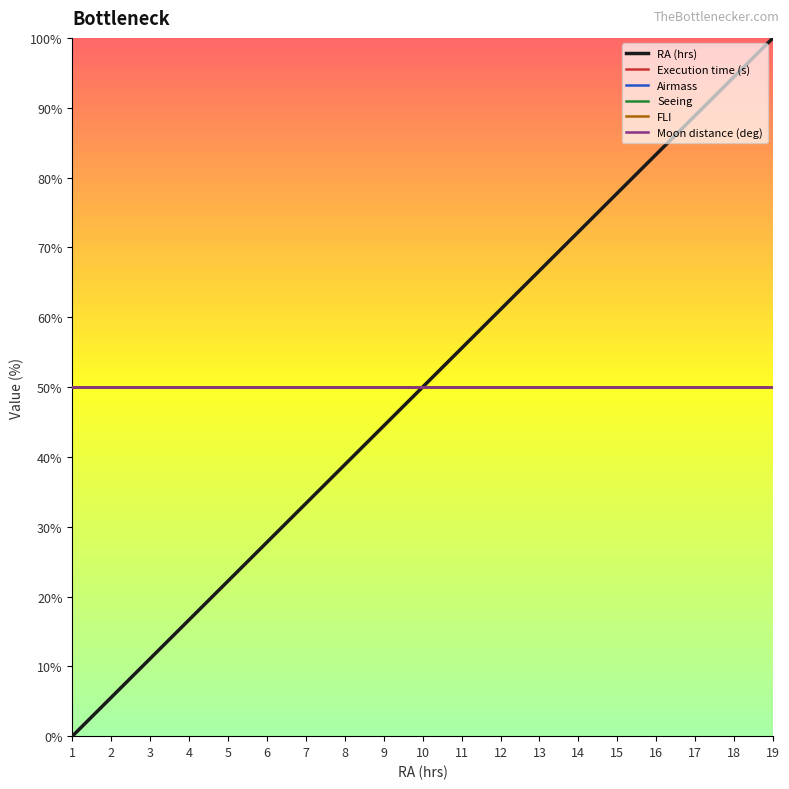

Reading left to right, what are all the values shown in this chart?

RA (hrs): 1=0.0	2=5.6	3=11.1	4=16.7	5=22.2	6=27.8	7=33.3	8=38.9	9=44.4	10=50.0	11=55.6	12=61.1	13=66.7	14=72.2	15=77.8	16=83.3	17=88.9	18=94.4	19=100.0
Execution time (s): 1=50.0	2=50.0	3=50.0	4=50.0	5=50.0	6=50.0	7=50.0	8=50.0	9=50.0	10=50.0	11=50.0	12=50.0	13=50.0	14=50.0	15=50.0	16=50.0	17=50.0	18=50.0	19=50.0
Airmass: 1=50.0	2=50.0	3=50.0	4=50.0	5=50.0	6=50.0	7=50.0	8=50.0	9=50.0	10=50.0	11=50.0	12=50.0	13=50.0	14=50.0	15=50.0	16=50.0	17=50.0	18=50.0	19=50.0
Seeing: 1=50.0	2=50.0	3=50.0	4=50.0	5=50.0	6=50.0	7=50.0	8=50.0	9=50.0	10=50.0	11=50.0	12=50.0	13=50.0	14=50.0	15=50.0	16=50.0	17=50.0	18=50.0	19=50.0
FLI: 1=50.0	2=50.0	3=50.0	4=50.0	5=50.0	6=50.0	7=50.0	8=50.0	9=50.0	10=50.0	11=50.0	12=50.0	13=50.0	14=50.0	15=50.0	16=50.0	17=50.0	18=50.0	19=50.0
Moon distance (deg): 1=50.0	2=50.0	3=50.0	4=50.0	5=50.0	6=50.0	7=50.0	8=50.0	9=50.0	10=50.0	11=50.0	12=50.0	13=50.0	14=50.0	15=50.0	16=50.0	17=50.0	18=50.0	19=50.0